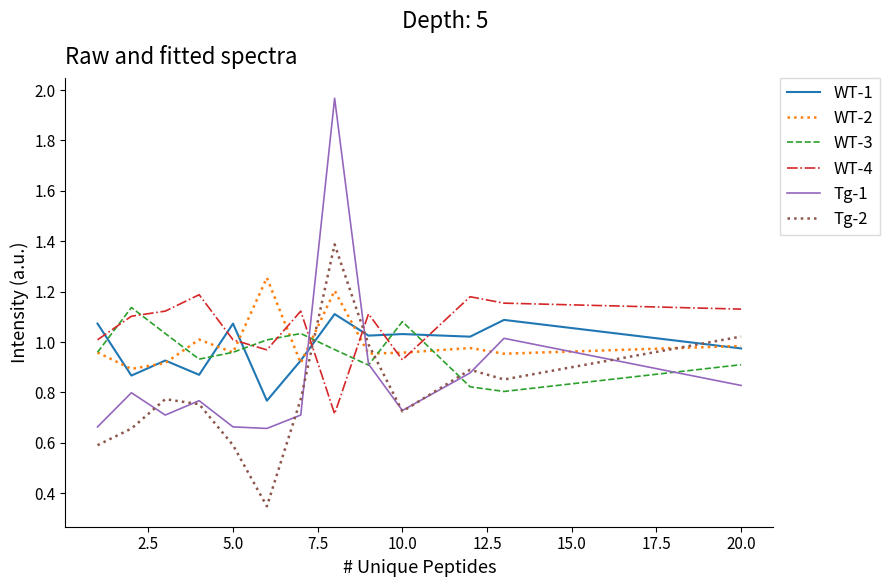

Which series has the largest range (max minus min)?

Tg-1